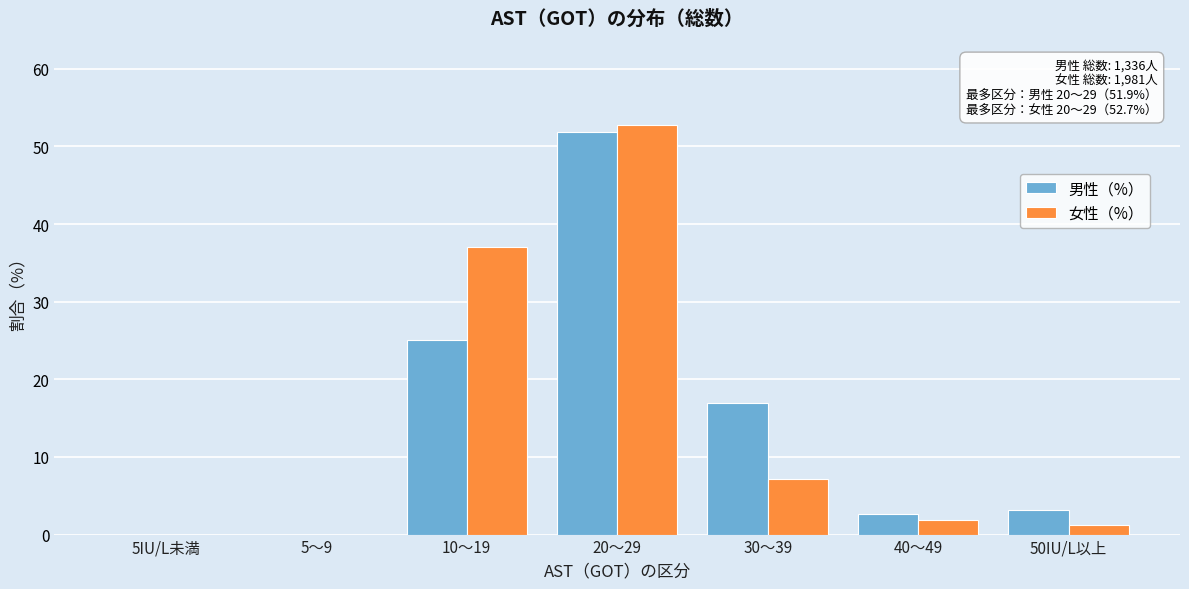

Reading left to right, extract all data points from this chart.

男性（%）: 5IU/L未満=0.0	5～9=0.0	10～19=25.1	20～29=51.9	30～39=17.0	40～49=2.7	50IU/L以上=3.2
女性（%）: 5IU/L未満=0.0	5～9=0.0	10～19=37.1	20～29=52.7	30～39=7.2	40～49=1.9	50IU/L以上=1.2